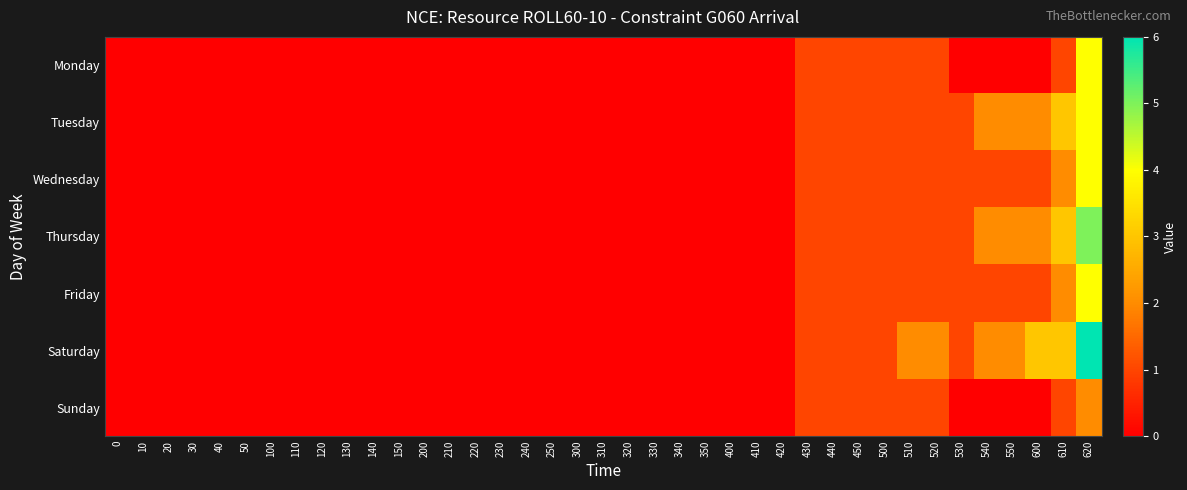

How many distinct data groups are displayed?

7